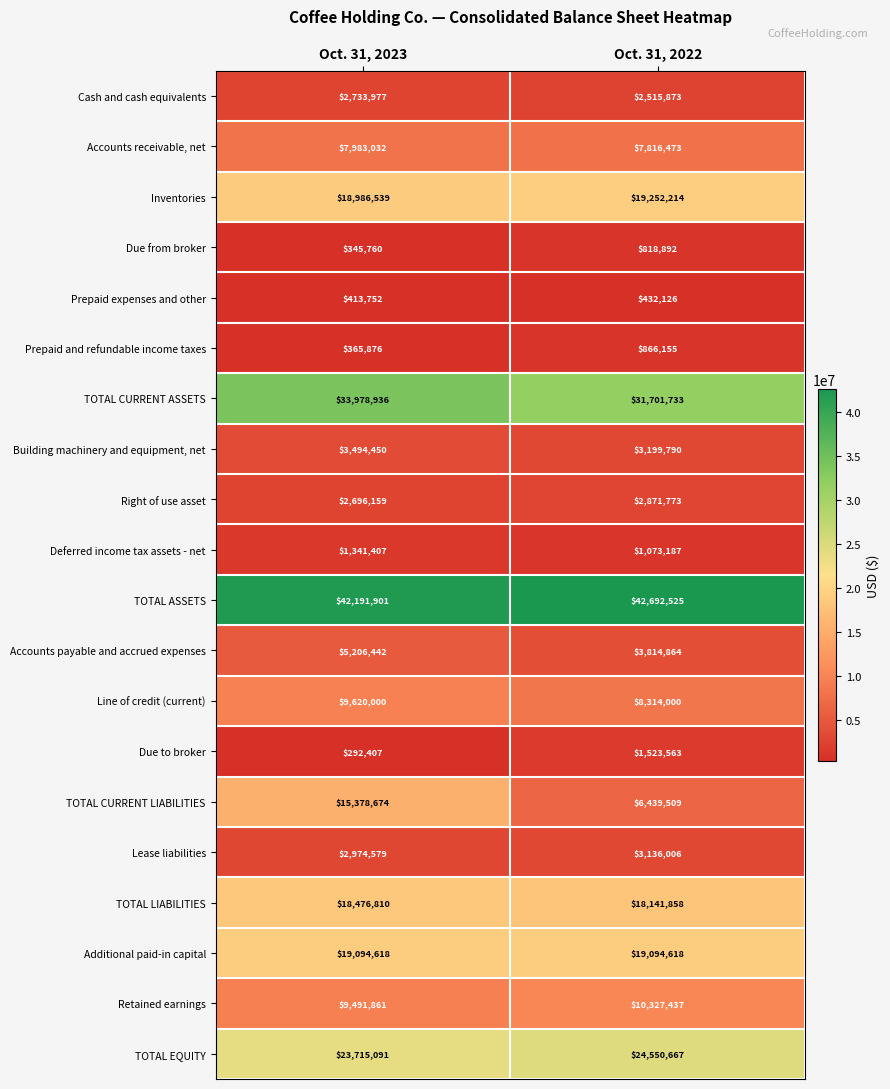

True or false: Lease liabilities has a value of 2974579 at Oct. 31, 2023.

True